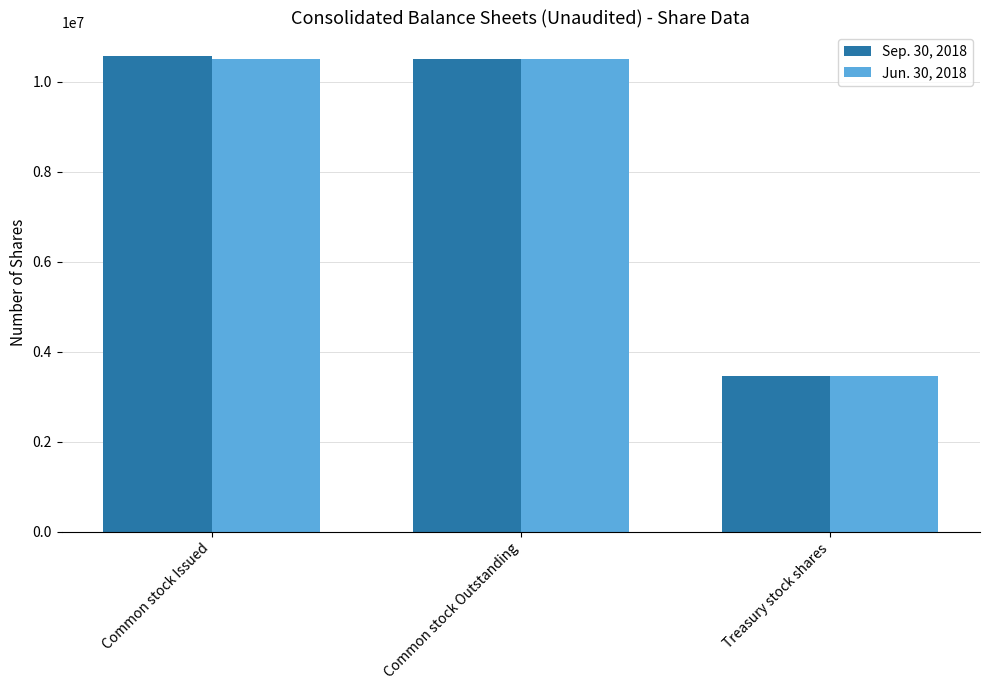

How many bars are there in total?

6